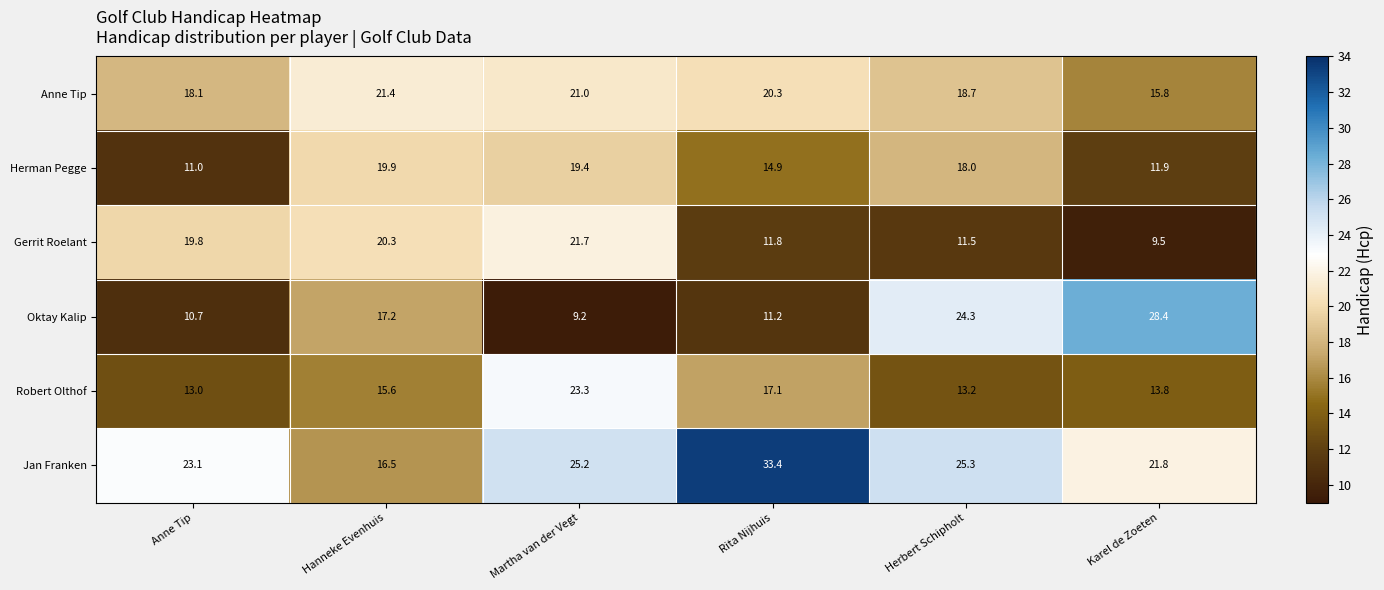

What is the difference between the maximum and minimum values in the Oktay Kalip series?

19.2